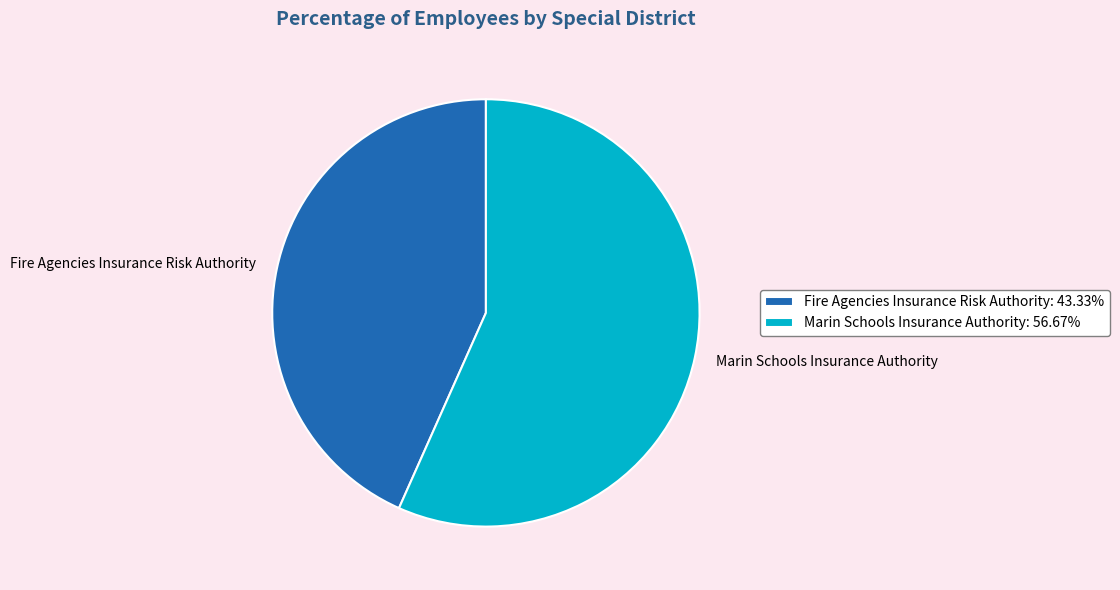

Combined, do Marin Schools Insurance Authority: 56.67% and Fire Agencies Insurance Risk Authority: 43.33% account for over 50%?

Yes